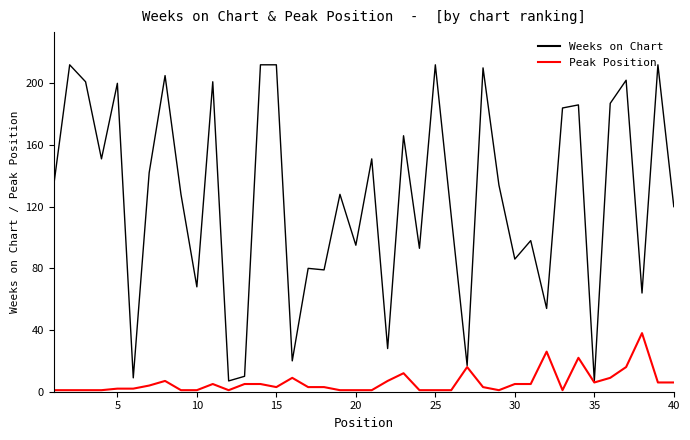

What is the difference between the maximum and minimum values in the Peak Position series?

37